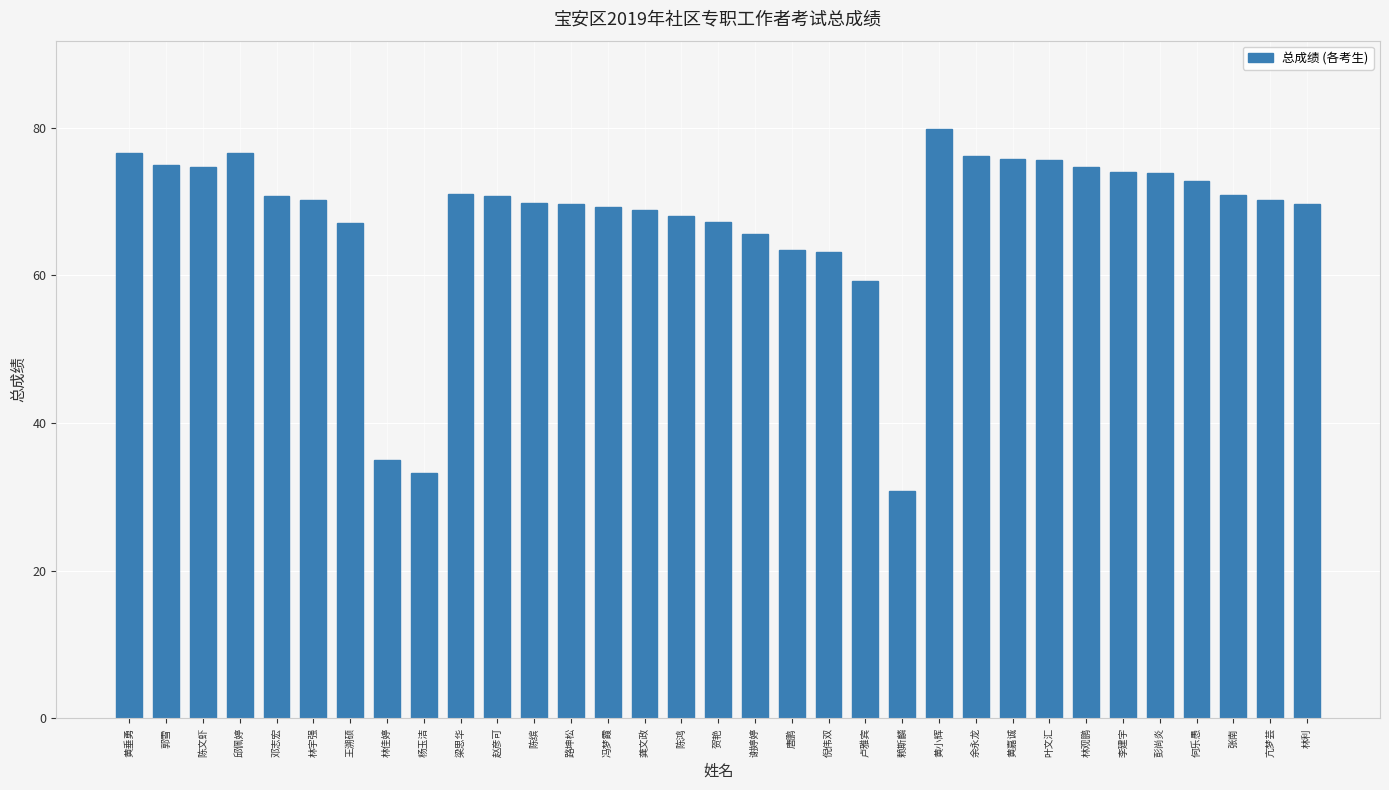

Is it true that the value at 黄小辉 is 79.8?

True